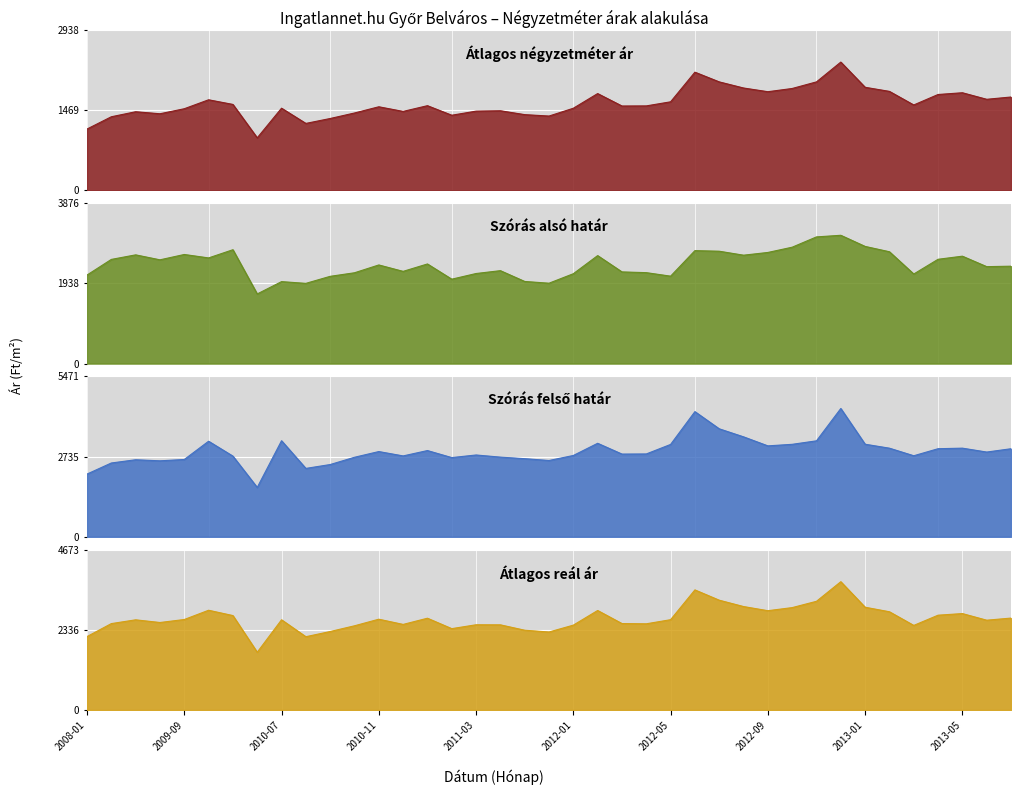

How many interior local valleys does the Átlagos négyzetméter ár series have?

10